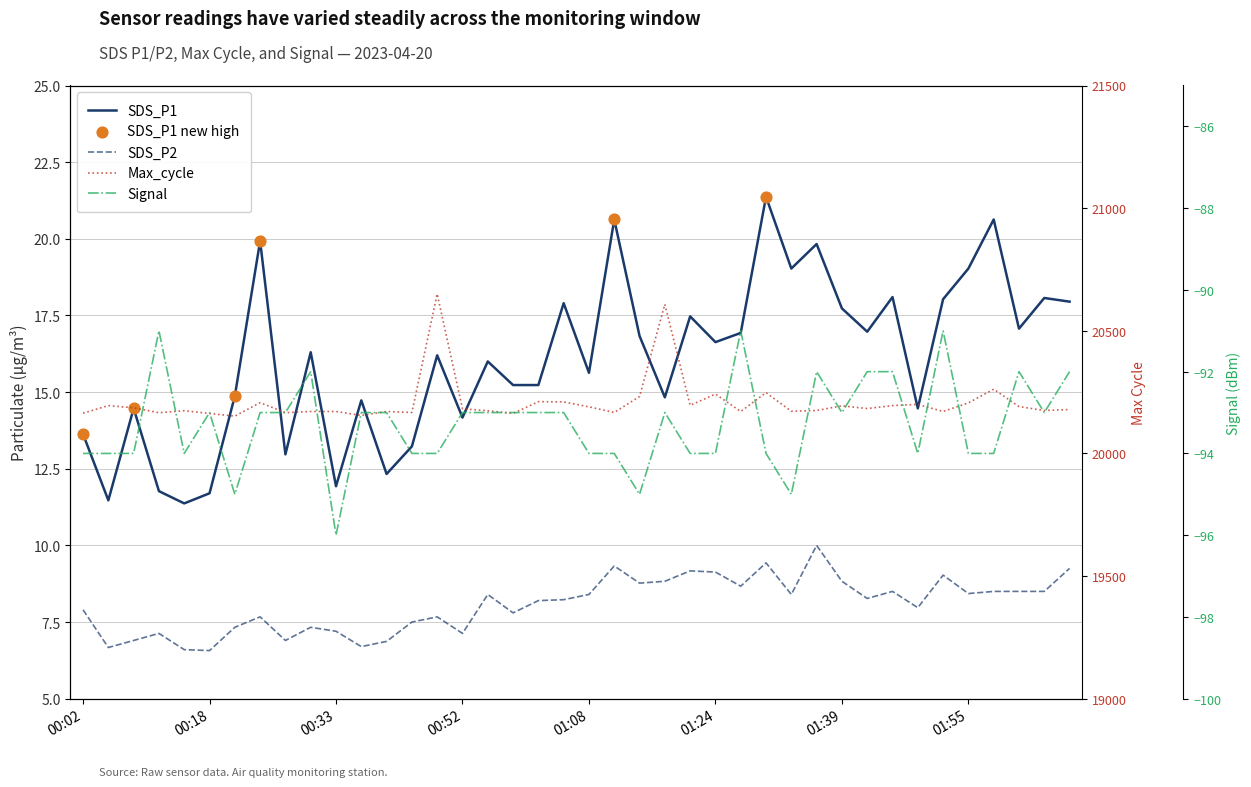

Which series reaches the minimum Y coordinate?

Signal